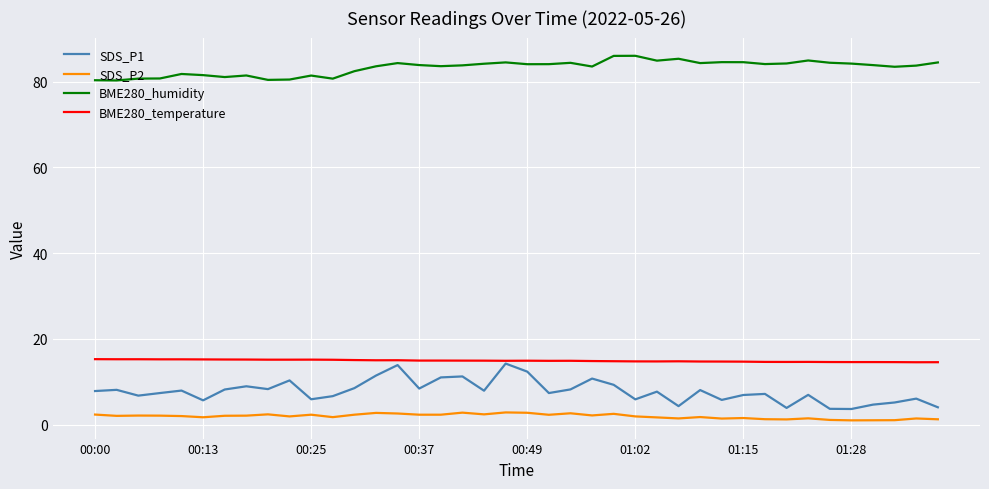

What is the highest value of the BME280_temperature series?

15.3